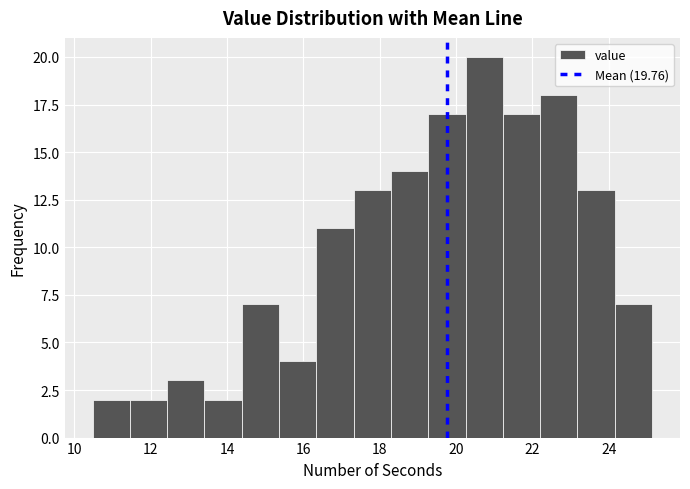

How tall is the bar that spans 21.2 to 22.2 on the x-axis? Neither the bar edges nor the heights are printed on the chart, so give them approximately, as read against the axes.

17